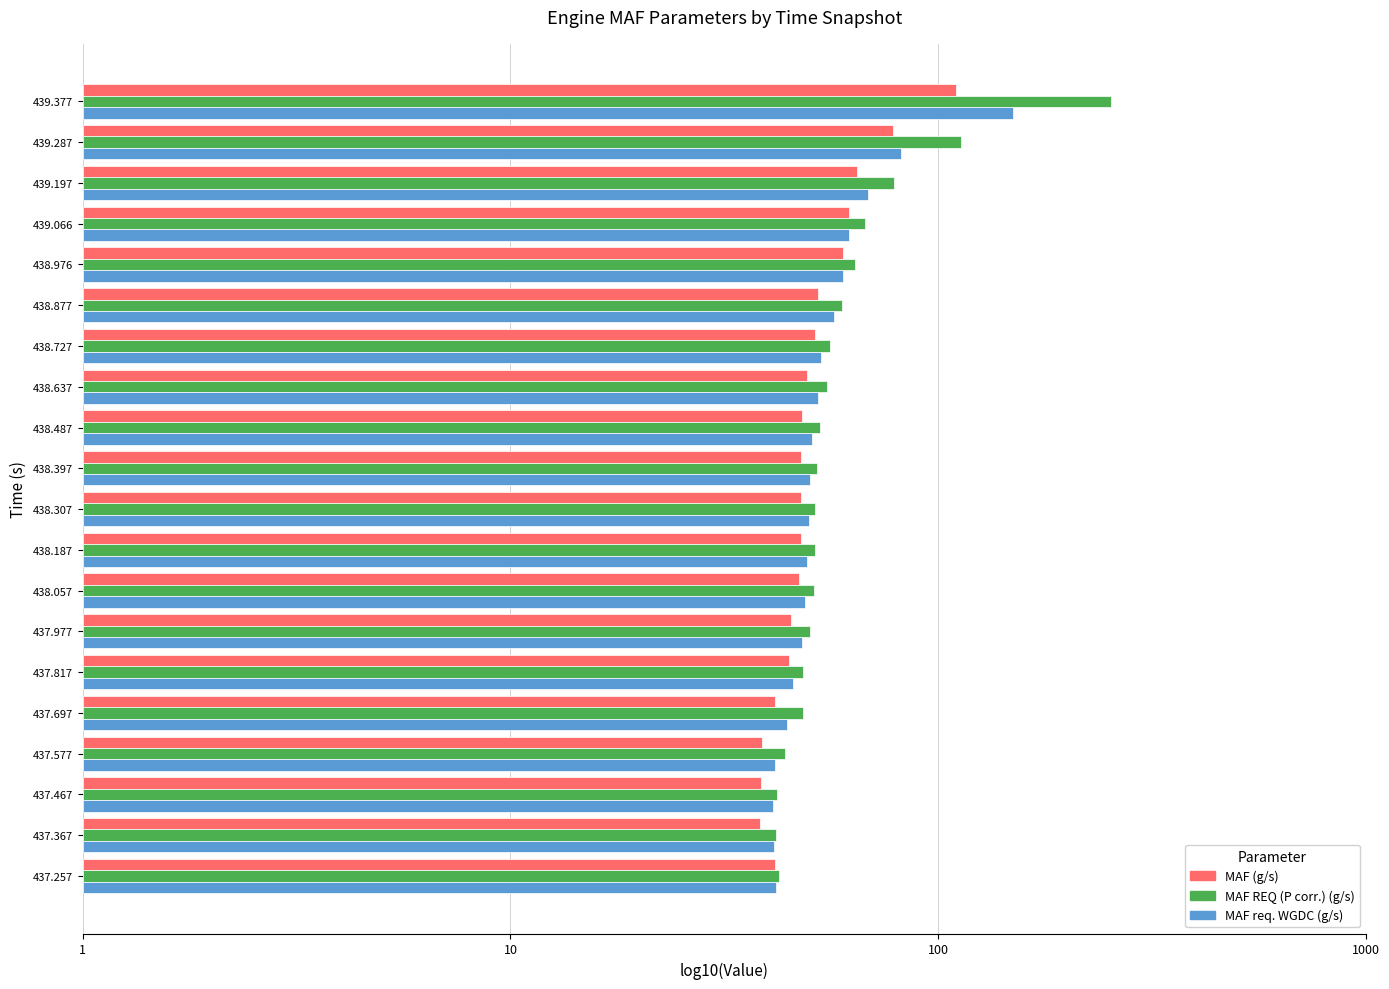

What are all the series names shown in the legend?

MAF (g/s), MAF REQ (P corr.) (g/s), MAF req. WGDC (g/s)